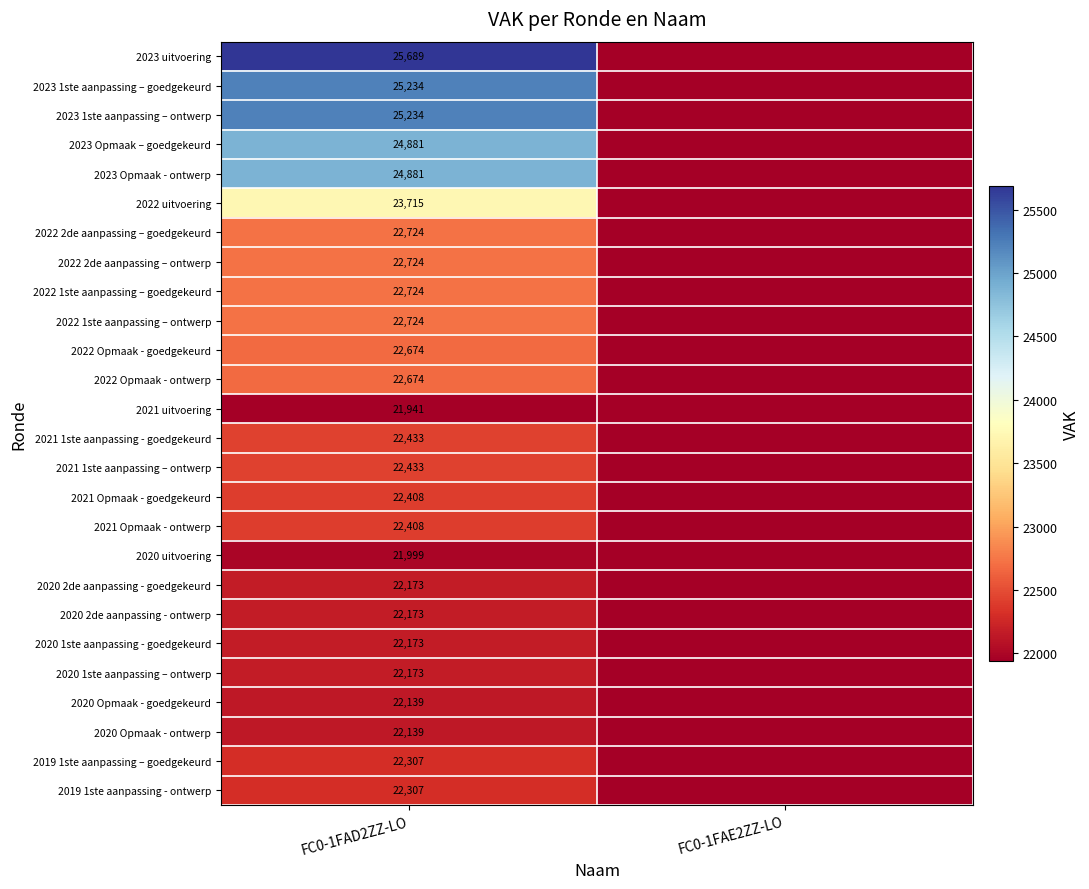

Is it true that 2022 2de aanpassing – goedgekeurd equals 22724 at FC0-1FAD2ZZ-LO?

True